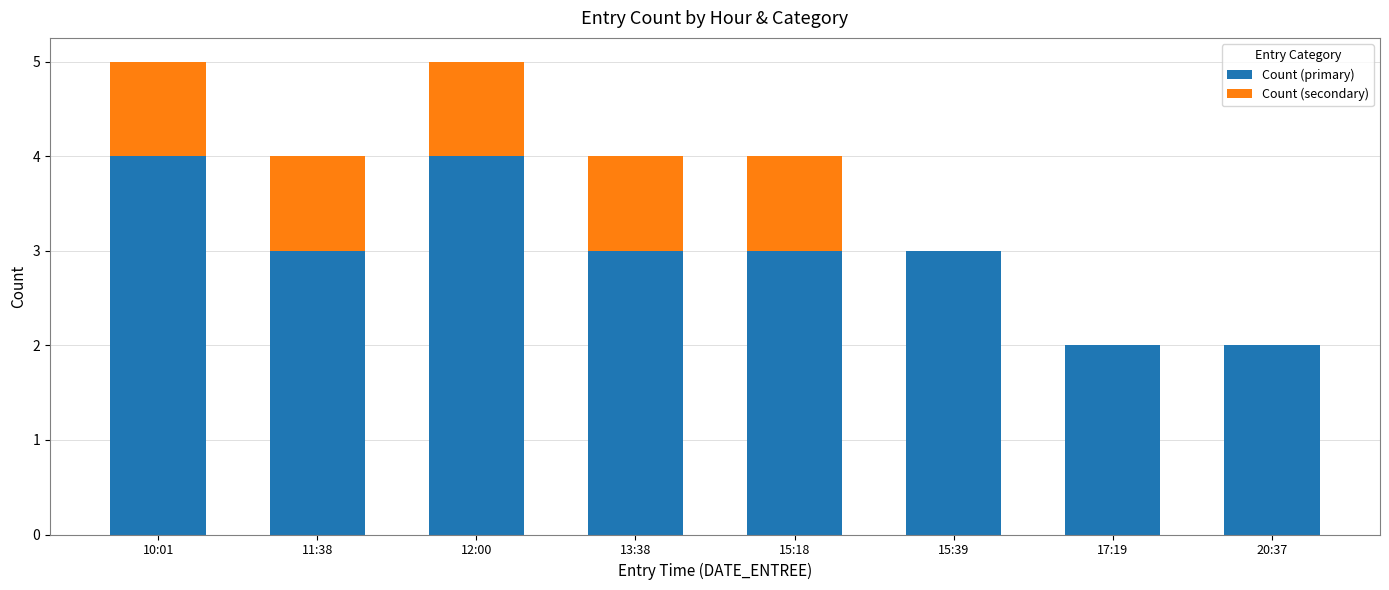

Is it true that Count (primary) equals 4 at 12:00?

True